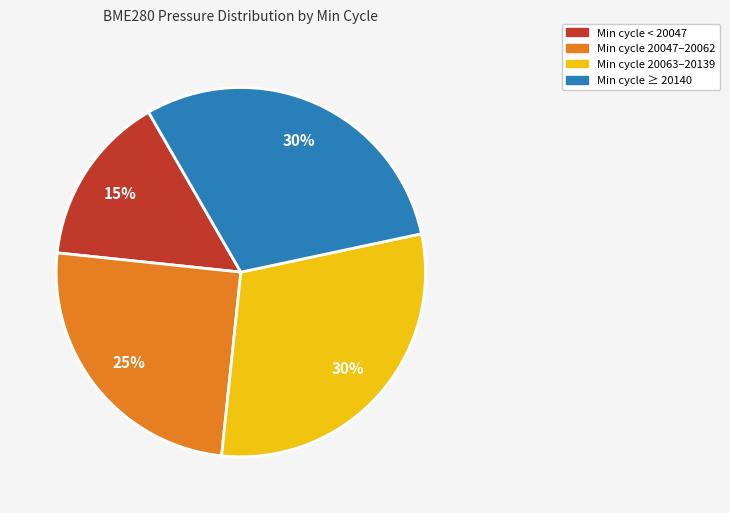

Does any single category account for the majority?

No